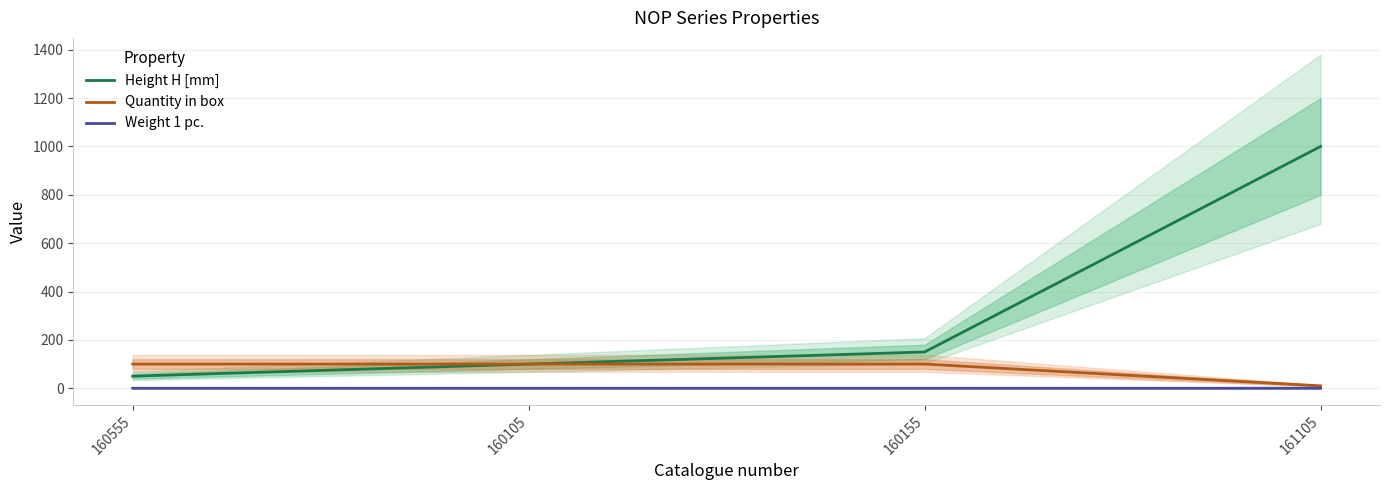

True or false: Weight 1 pc. and Height H [mm] intersect in this chart.

False